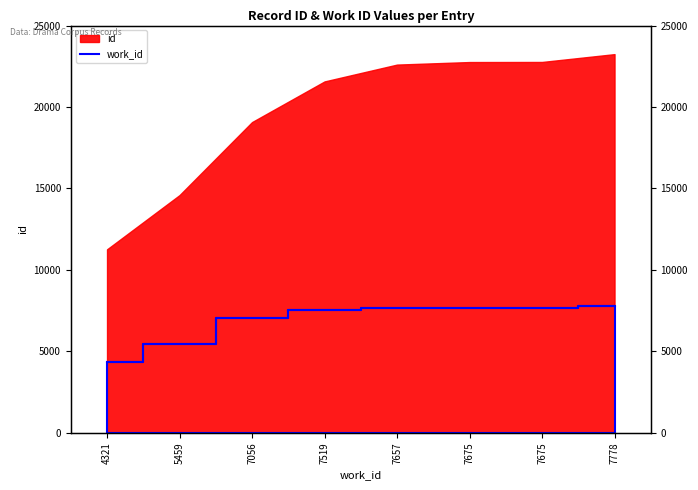

Approximately how many times larger is the value at 4321 compared to 7675?

0.6